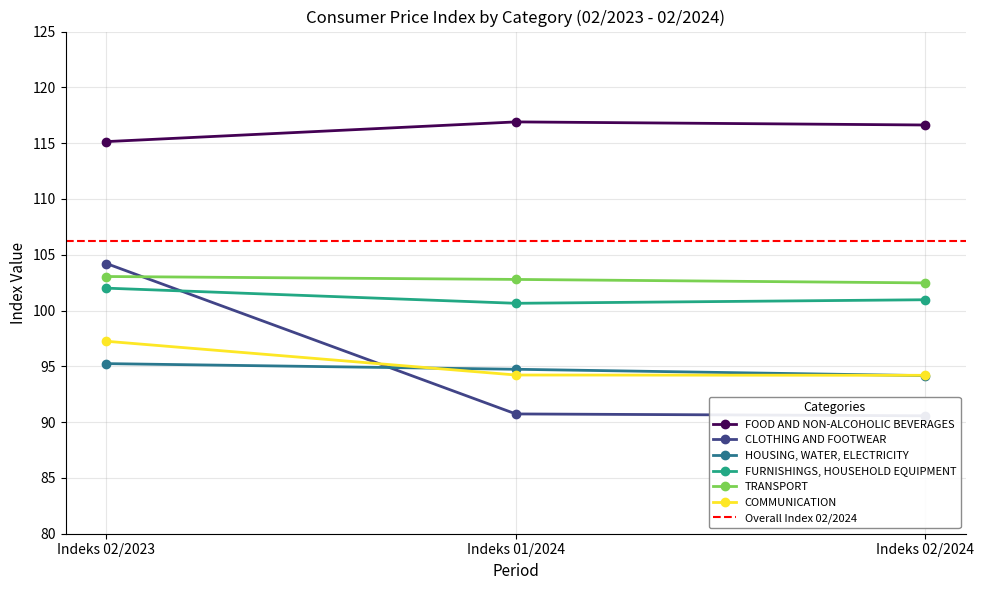

What position from the right is Indeks 01/2024?

2